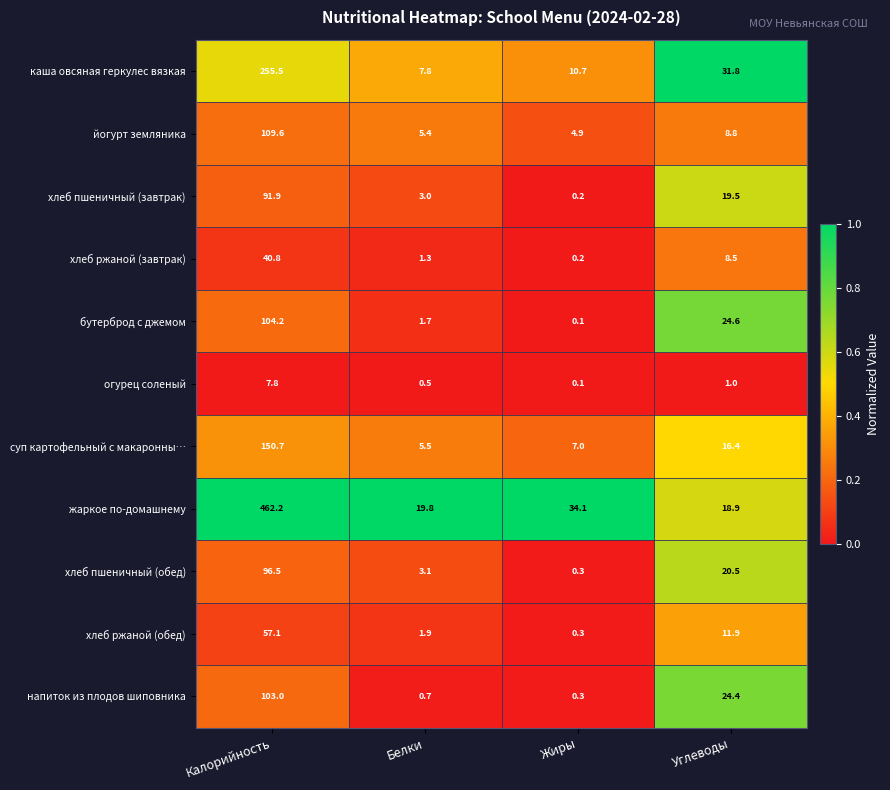

The огурец соленый series shows 7.8 at Калорийность. True or false?

True